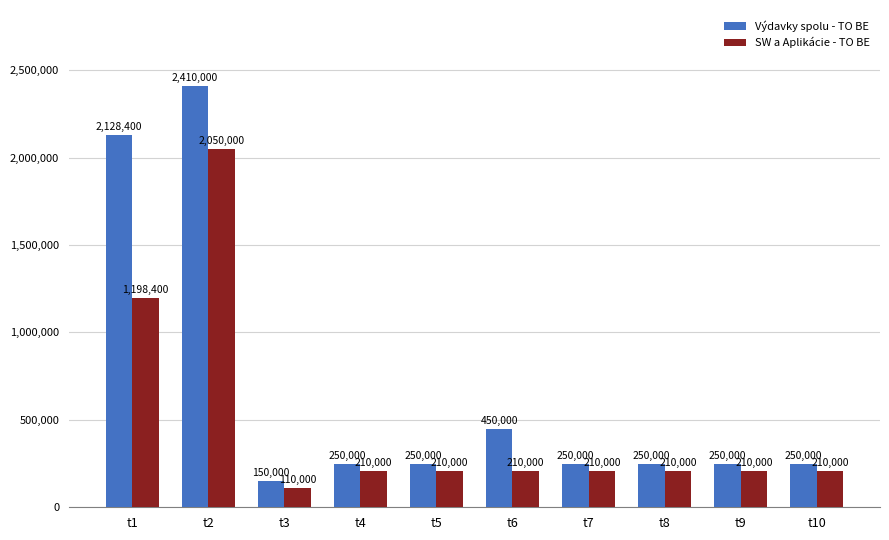

What is the difference between the highest and lowest values at t5?

40000